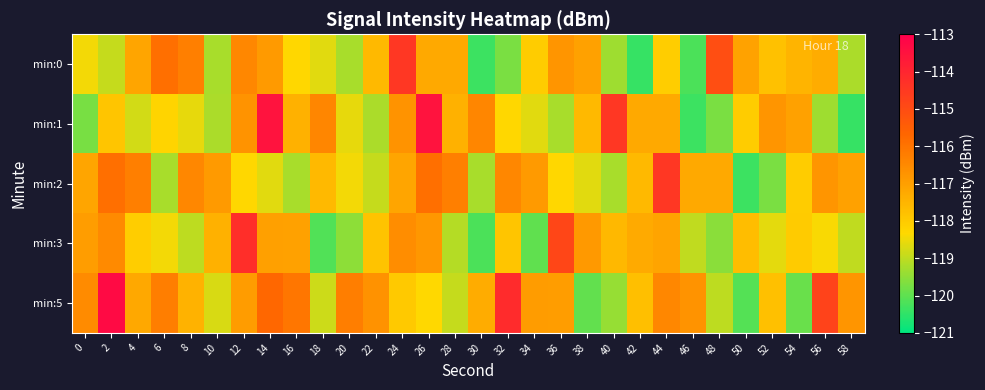

Reading right to left, what are all the values shown in this chart?

min:0: 58=-119.2	56=-117.3	54=-117.5	52=-117.8	50=-117.1	48=-115.1	46=-120.2	44=-118.1	42=-120.4	40=-119.3	38=-117.0	36=-116.8	34=-118.0	32=-119.7	30=-120.3	28=-117.2	26=-117.2	24=-114.4	22=-117.6	20=-119.2	18=-118.6	16=-118.3	14=-116.9	12=-116.4	10=-119.2	8=-116.3	6=-115.9	4=-117.1	2=-118.9	0=-118.5
min:1: 58=-120.4	56=-119.3	54=-117.0	52=-116.8	50=-118.0	48=-119.7	46=-120.3	44=-117.2	42=-117.2	40=-114.4	38=-117.6	36=-119.2	34=-118.6	32=-118.3	30=-116.4	28=-117.4	26=-113.5	24=-116.7	22=-119.2	20=-118.6	18=-116.4	16=-117.4	14=-113.5	12=-116.7	10=-119.2	8=-118.6	6=-118.2	4=-118.8	2=-117.9	0=-119.7
min:2: 58=-117.0	56=-116.8	54=-118.0	52=-119.7	50=-120.3	48=-117.2	46=-117.2	44=-114.4	42=-117.6	40=-119.2	38=-118.6	36=-118.3	34=-116.9	32=-116.4	30=-119.2	28=-116.3	26=-115.9	24=-117.1	22=-118.9	20=-118.5	18=-117.6	16=-119.2	14=-118.6	12=-118.3	10=-116.9	8=-116.4	6=-119.2	4=-116.3	2=-115.9	0=-117.1
min:3: 58=-119.0	56=-118.4	54=-118.0	52=-118.6	50=-117.7	48=-119.5	46=-119.0	44=-117.1	42=-117.3	40=-117.6	38=-116.9	36=-114.9	34=-120.0	32=-117.9	30=-120.2	28=-119.1	26=-116.8	24=-116.6	22=-117.8	20=-119.5	18=-120.1	16=-117.0	14=-117.0	12=-114.2	10=-117.4	8=-119.0	6=-118.4	4=-118.1	2=-116.5	0=-116.9
min:5: 58=-116.8	56=-114.8	54=-119.9	52=-117.8	50=-120.1	48=-119.0	46=-116.7	44=-116.5	42=-117.7	40=-119.4	38=-119.9	36=-116.9	34=-116.9	32=-114.1	30=-117.3	28=-118.9	26=-118.3	24=-118.0	22=-116.7	20=-116.2	18=-118.8	16=-116.1	14=-115.7	12=-116.9	10=-118.7	8=-117.5	6=-116.2	4=-117.2	2=-113.3	0=-116.5